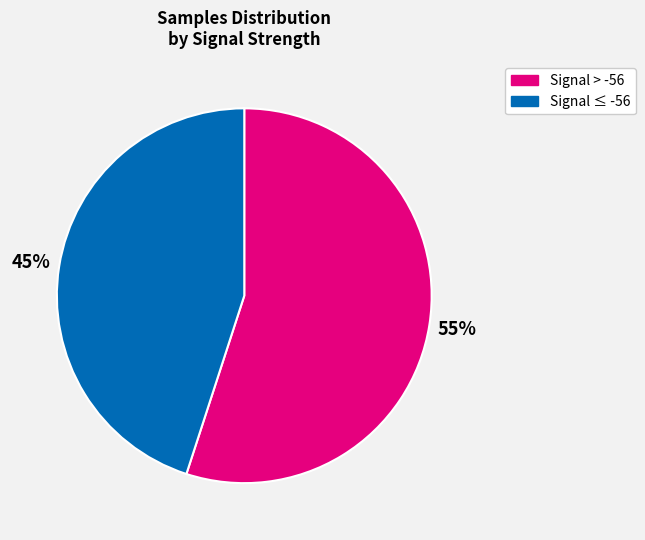

Does any single category account for the majority?

Yes